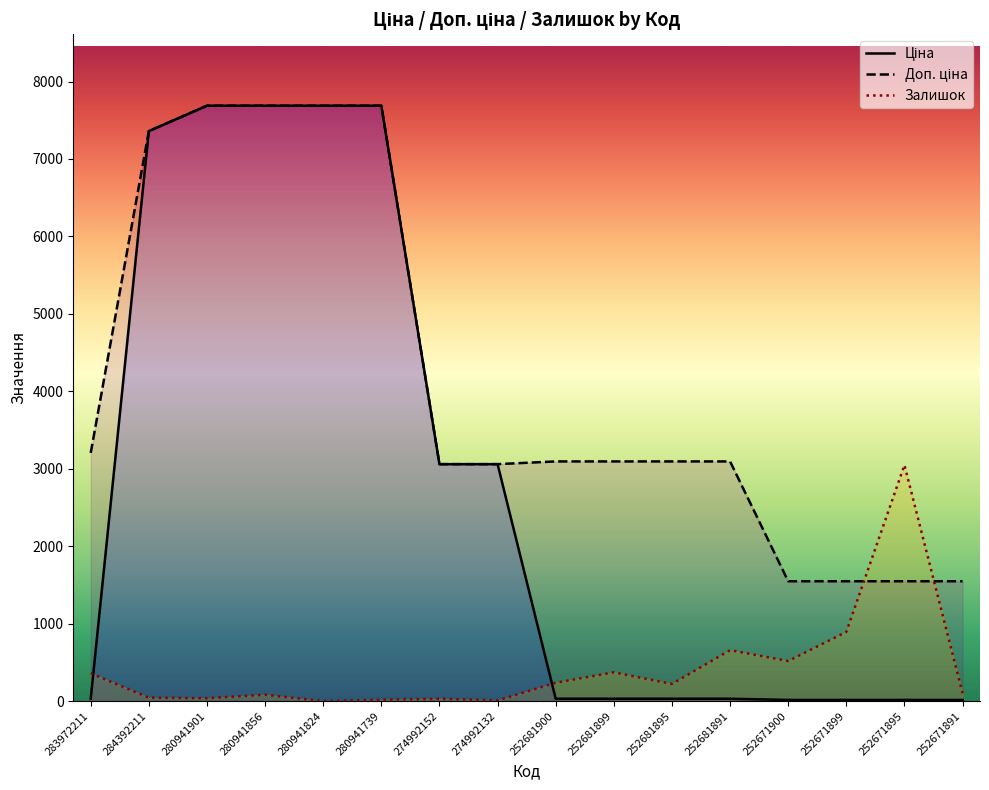

How many intersections are there between Доп. ціна and Залишок?

2